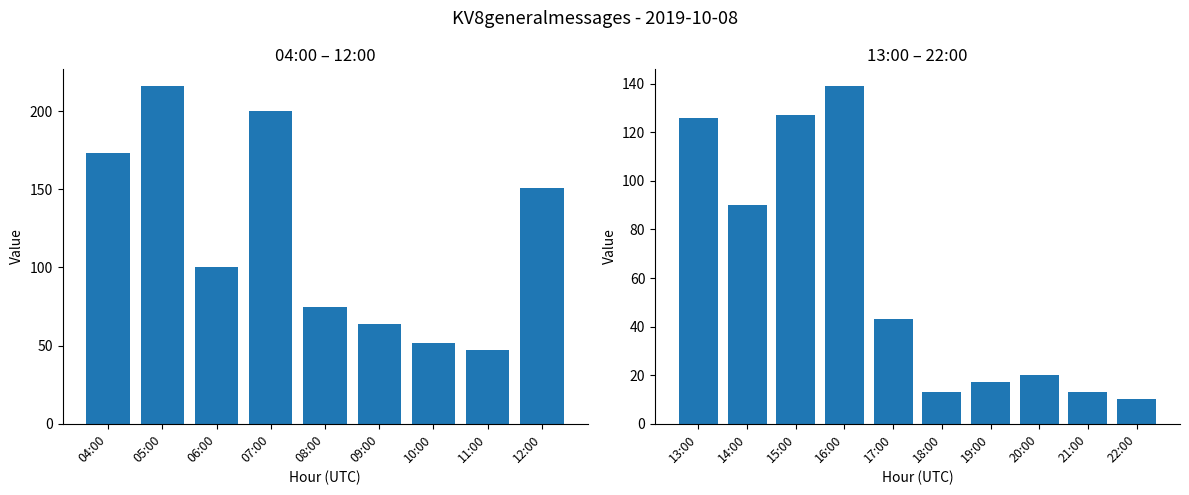

What is the label of the 1st bar from the right?

22:00